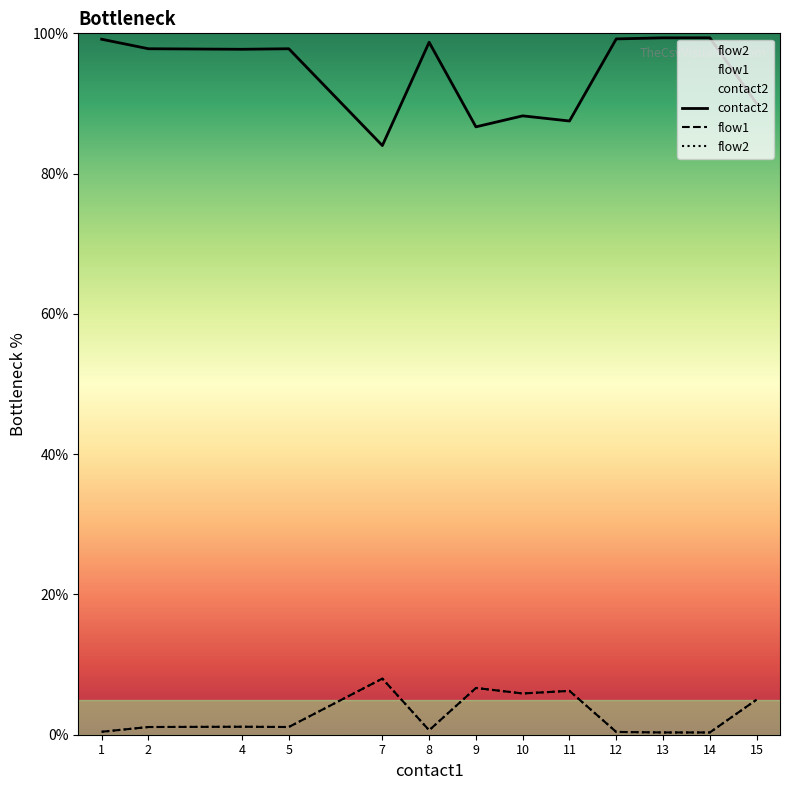

What is the spread (max minus min) of values at 8?

98.1